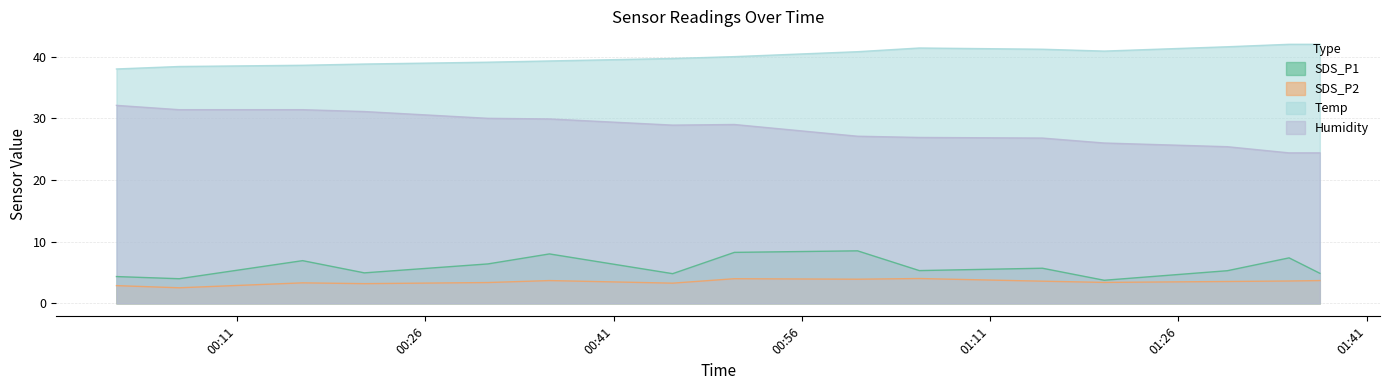

What is the minimum value for Temp?

38.0